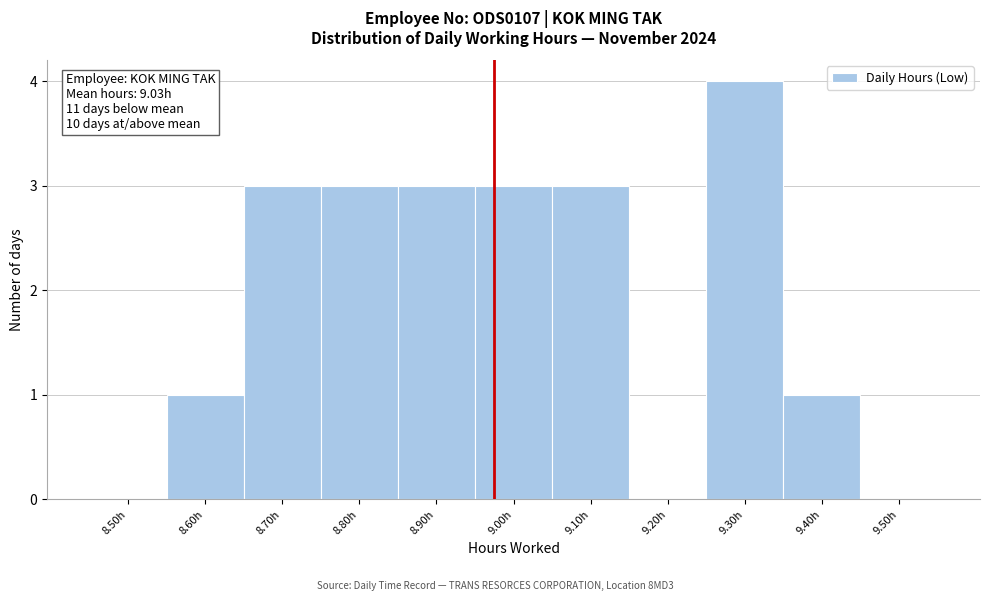

Reading right to left, extract all data points from this chart.

9.50h=0	9.40h=1	9.30h=4	9.20h=0	9.10h=3	9.00h=3	8.90h=3	8.80h=3	8.70h=3	8.60h=1	8.50h=0